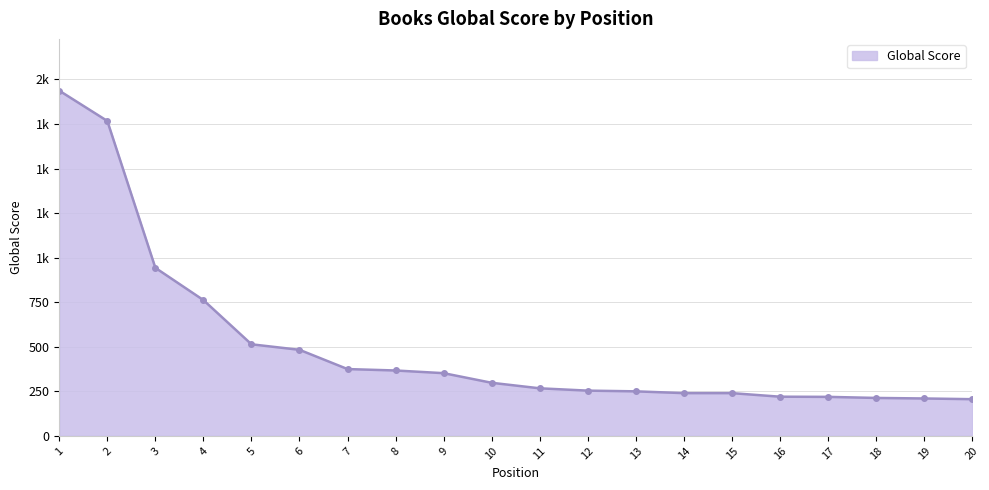

What is the difference between the maximum and minimum values?

1731